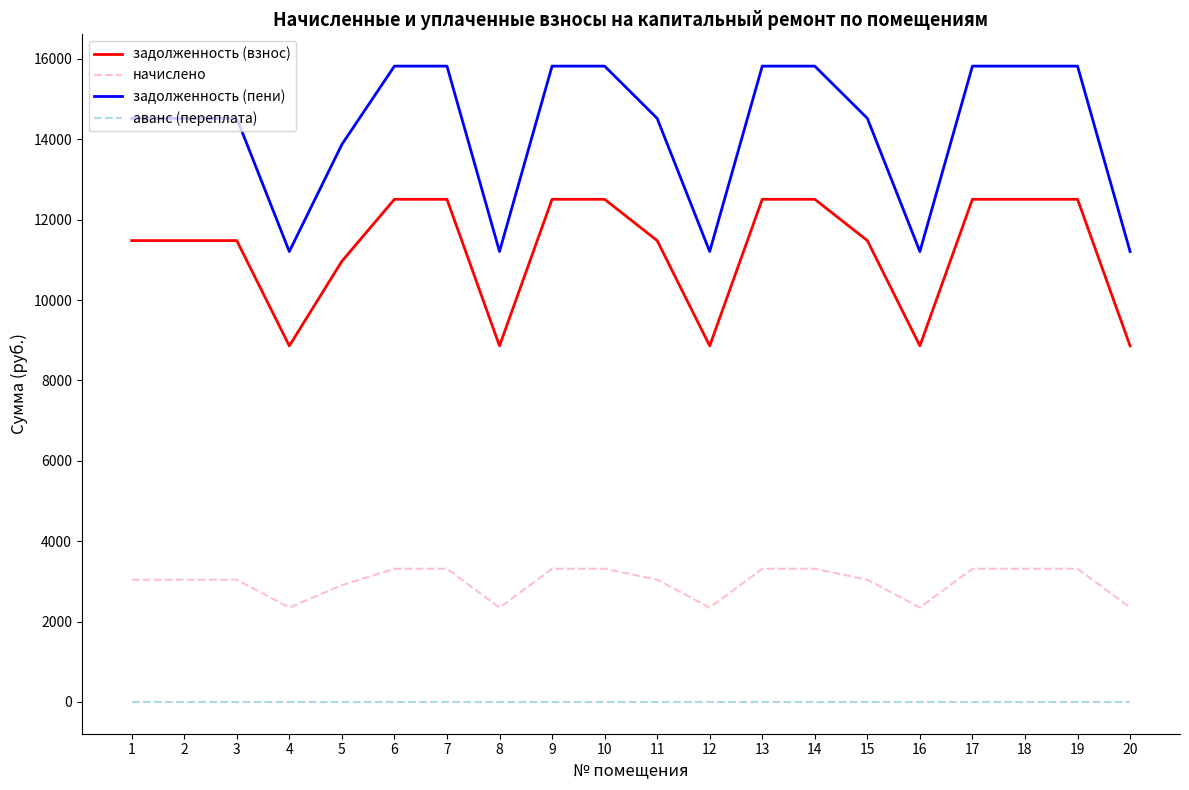

What is the difference between the highest and lowest values at 14?

15819.7